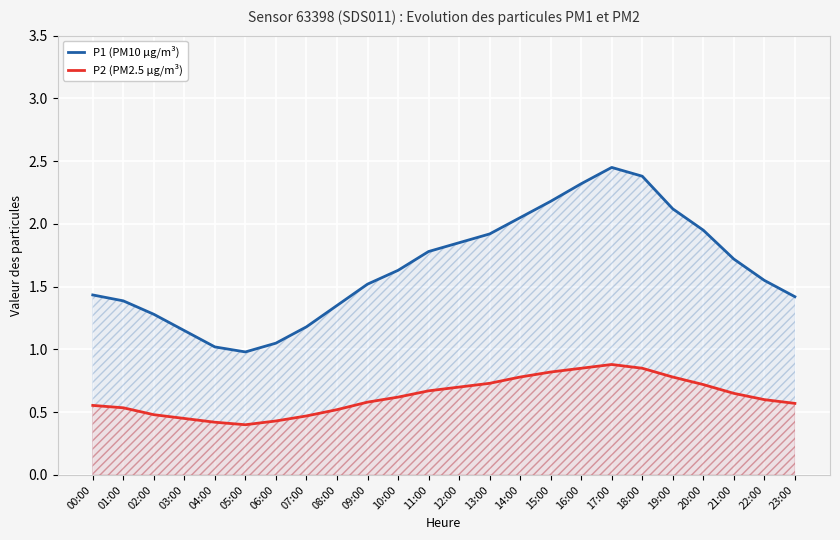

True or false: P1 (PM10 µg/m³) and P2 (PM2.5 µg/m³) intersect in this chart.

False